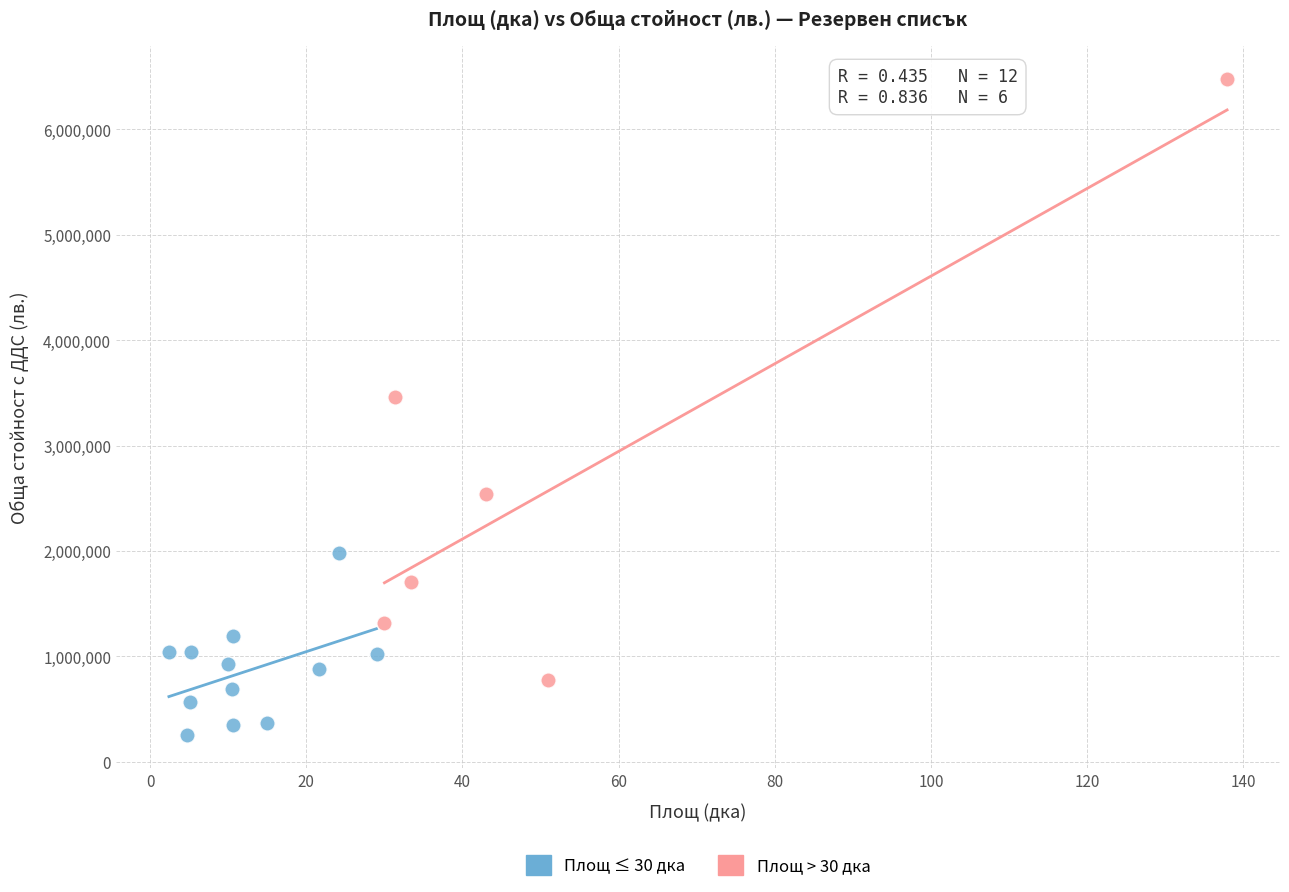

Which series reaches the maximum Y coordinate?

Площ > 30 дка